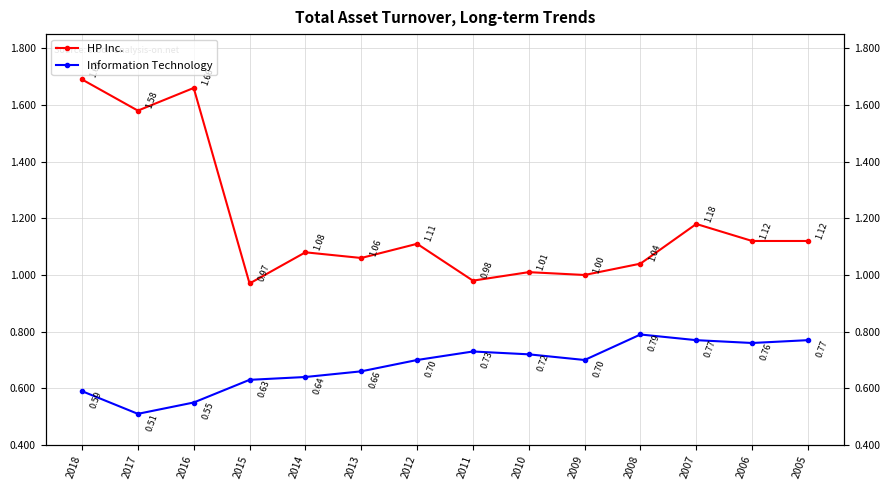

True or false: HP Inc. and Information Technology intersect in this chart.

False